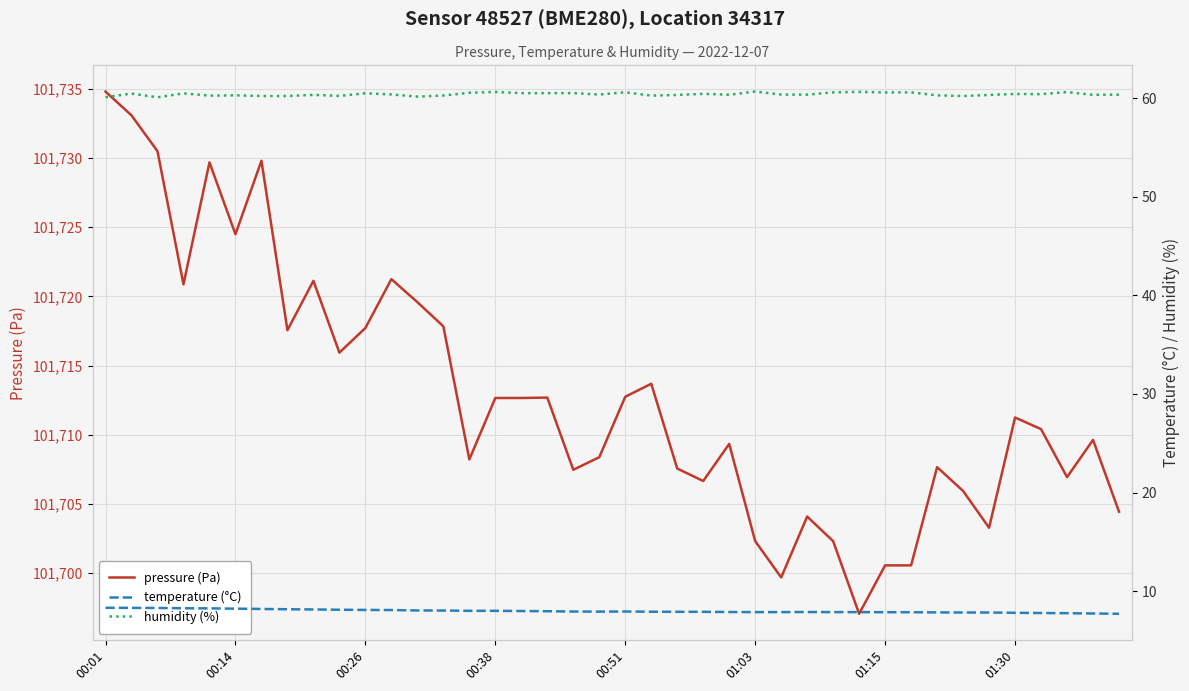

At which category is the sum across all series the highest?

00:01